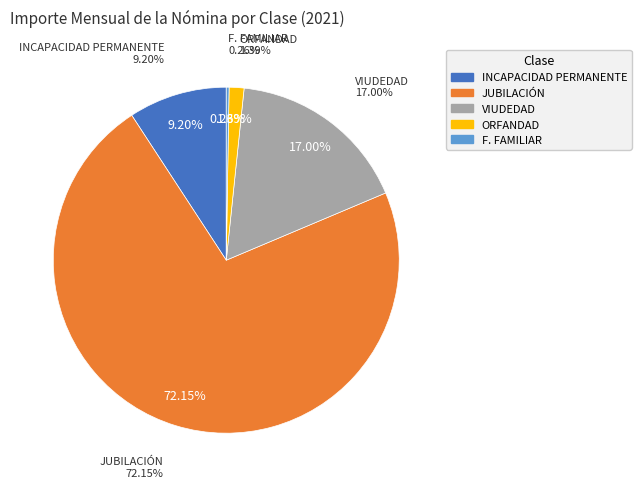

How many slices are in this pie chart?

5